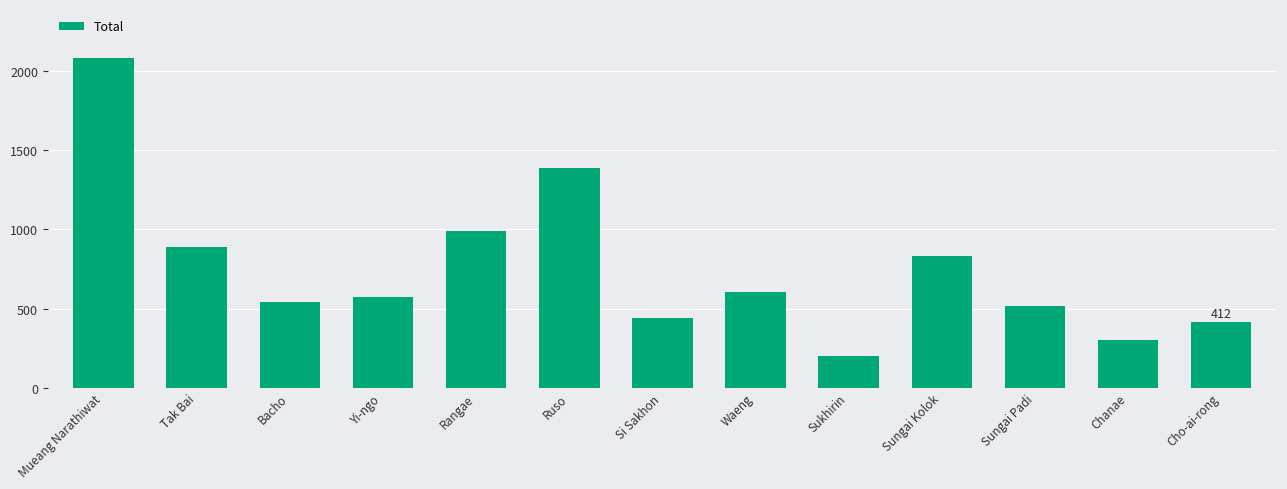

The value at Cho-ai-rong is 264. True or false?

False